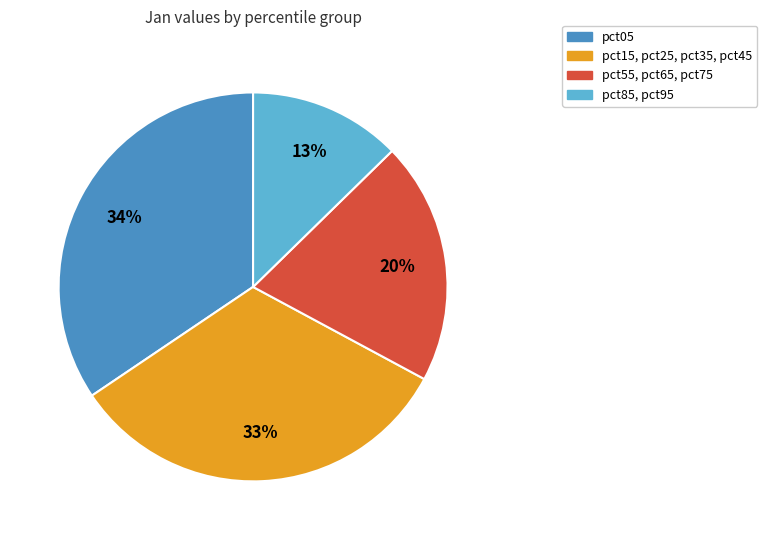

To the nearest percent, what is the average slice percentage?

25%